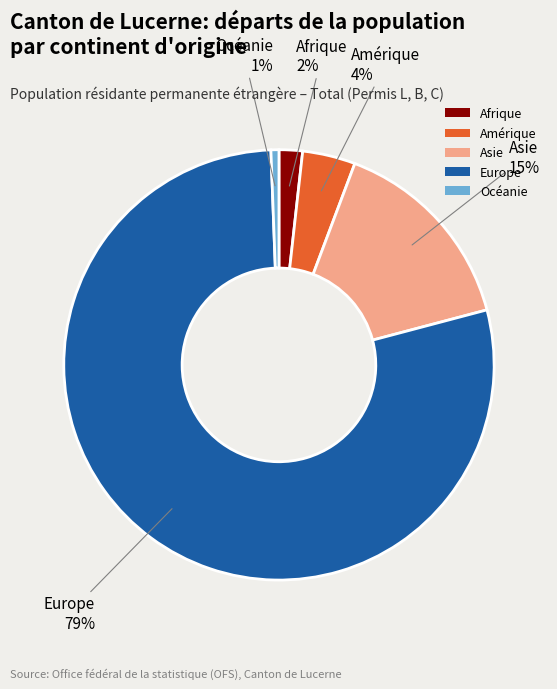

To the nearest percent, what is the difference between the Océanie and Amérique slice percentages?

3%